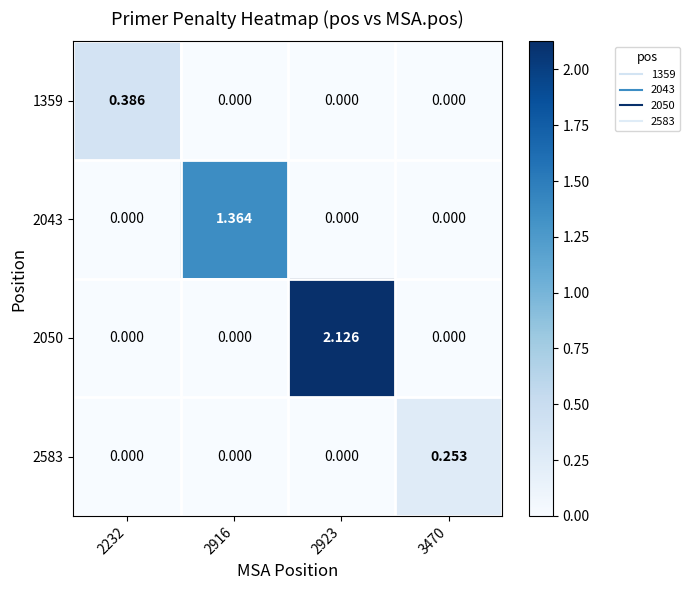

Rank the series by their maximum value, from highest to lowest.

2050, 2043, 1359, 2583